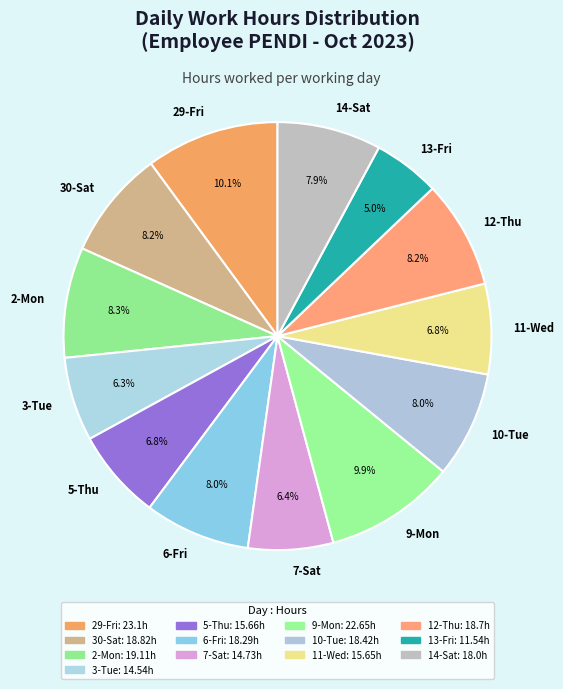

Do 12-Thu and 6-Fri together represent more than half of the pie?

No